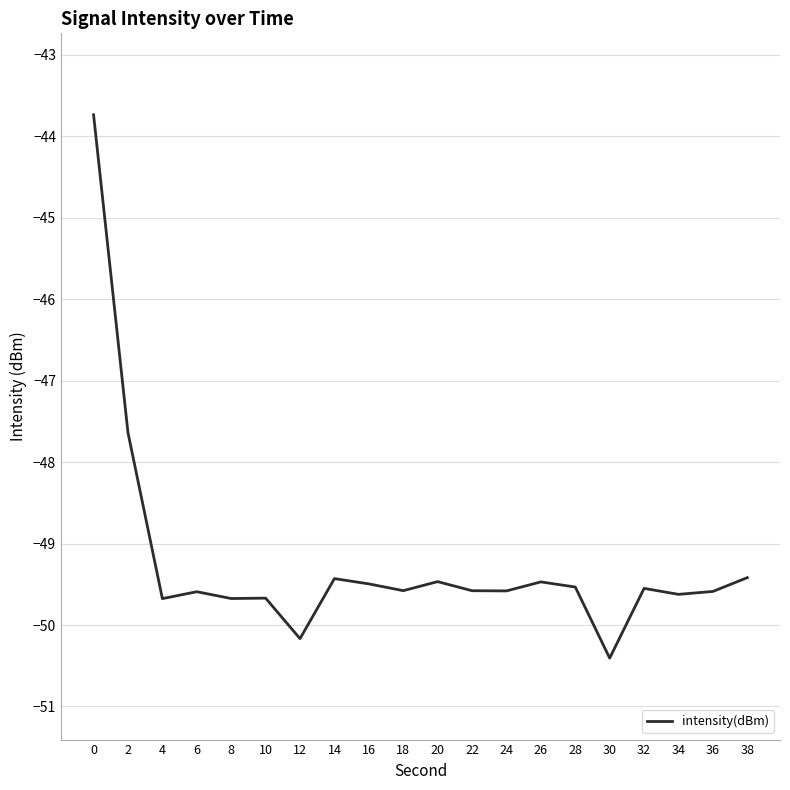

What is the difference between the second highest and second lowest values?

2.5